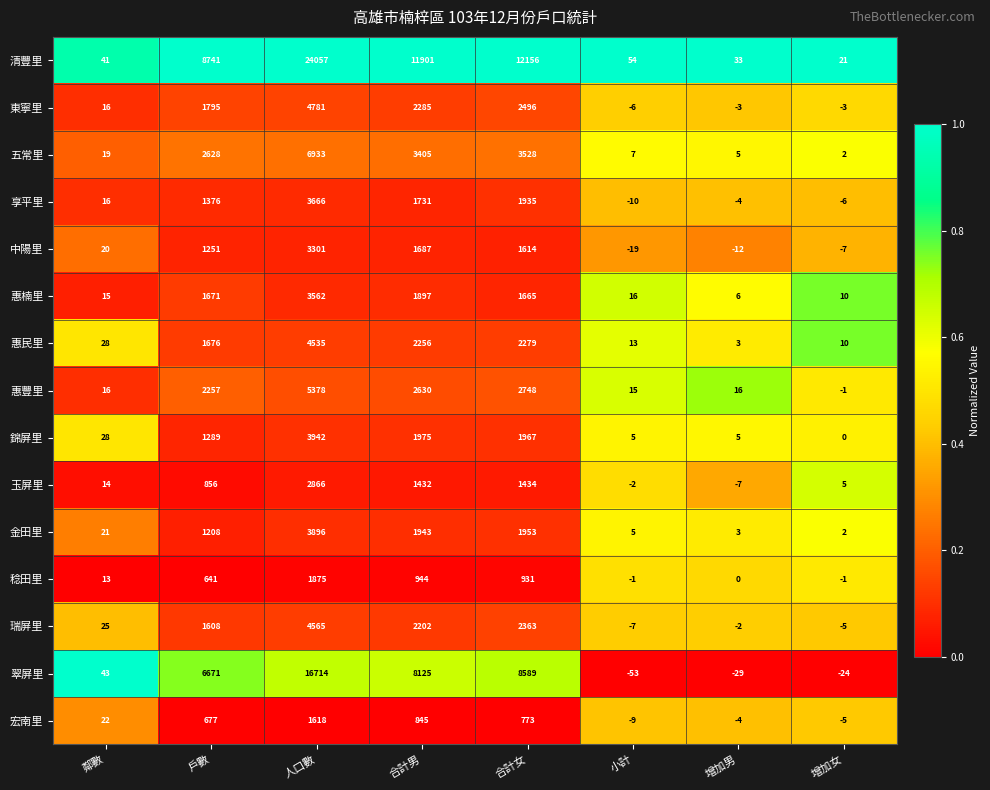

Where is 稔田里 nearest to the value 937?

合計女